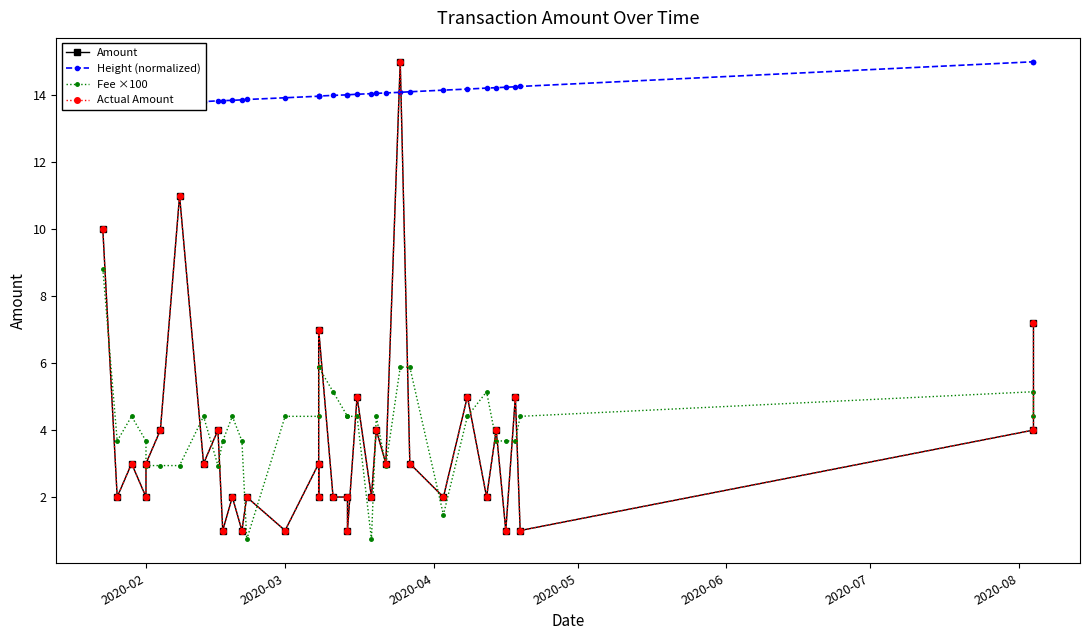

What is the lowest value of the Amount series?

1.0